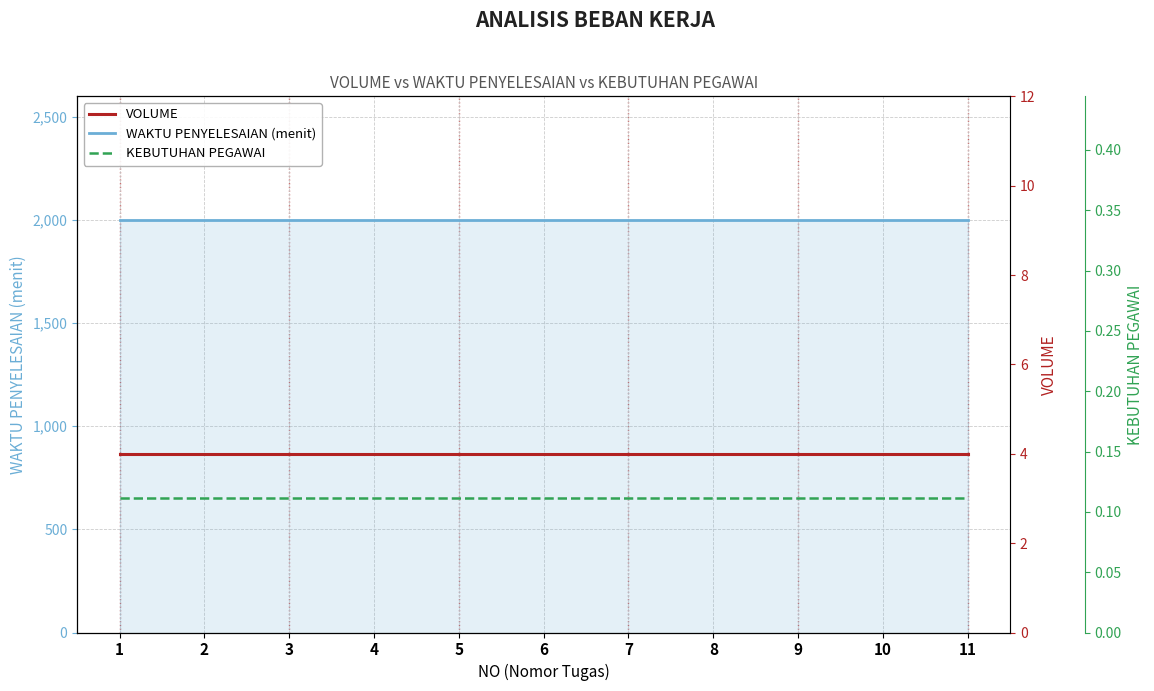

What are all the series names shown in the legend?

WAKTU PENYELESAIAN (menit), VOLUME, KEBUTUHAN PEGAWAI